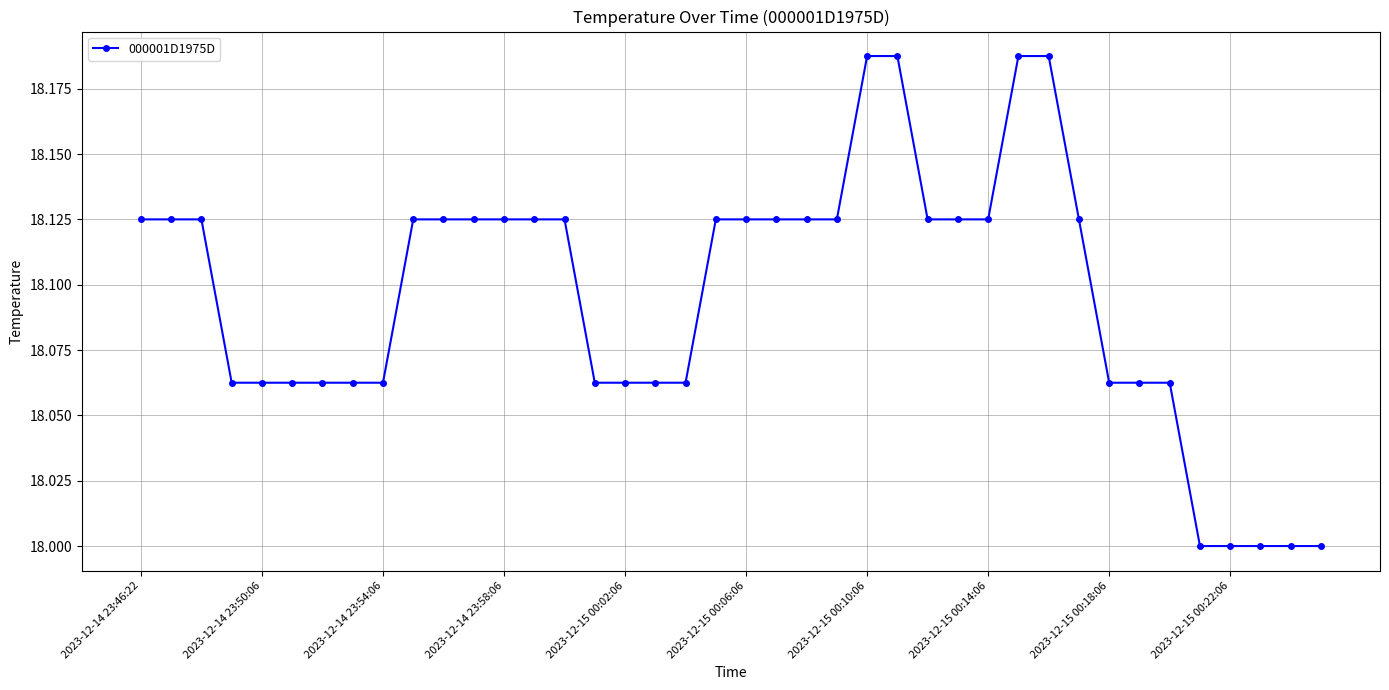

What is the sum of all values?

723.8